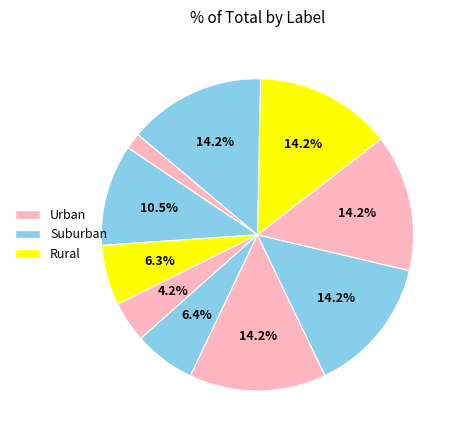

How many slices are in this pie chart?

10